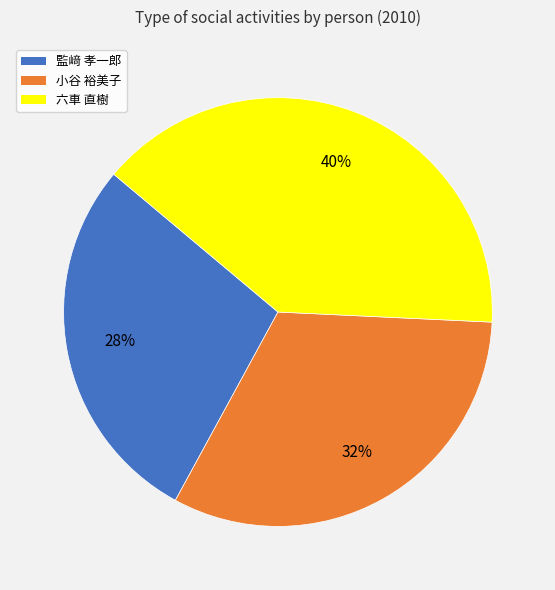

To the nearest percent, what is the difference between the 小谷 裕美子 and 監﨑 孝一郎 slice percentages?

4%